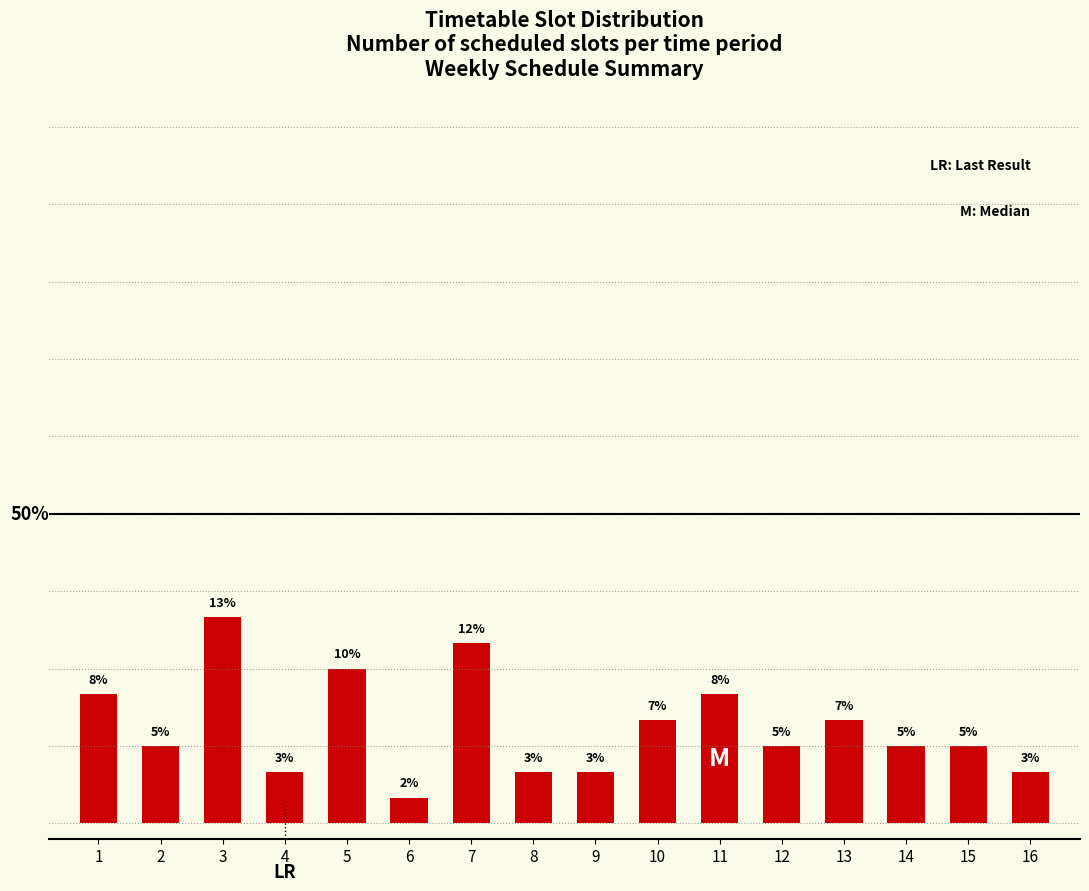

Does the chart contain any negative values?

No